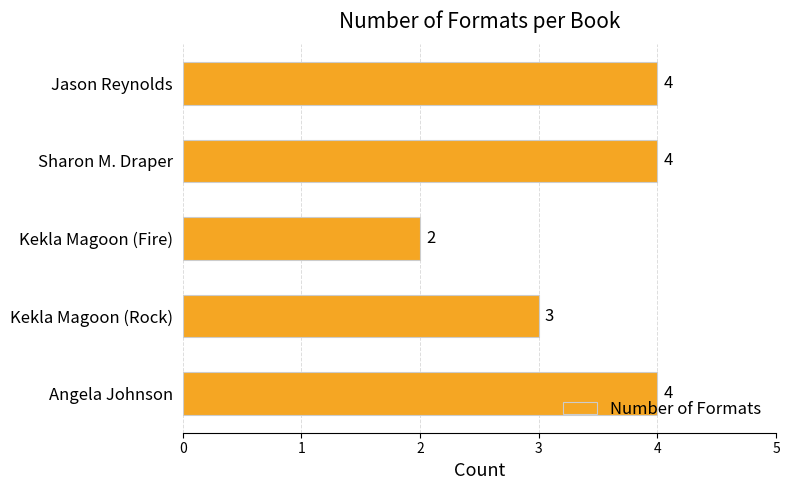

Are the bars horizontal?

Yes